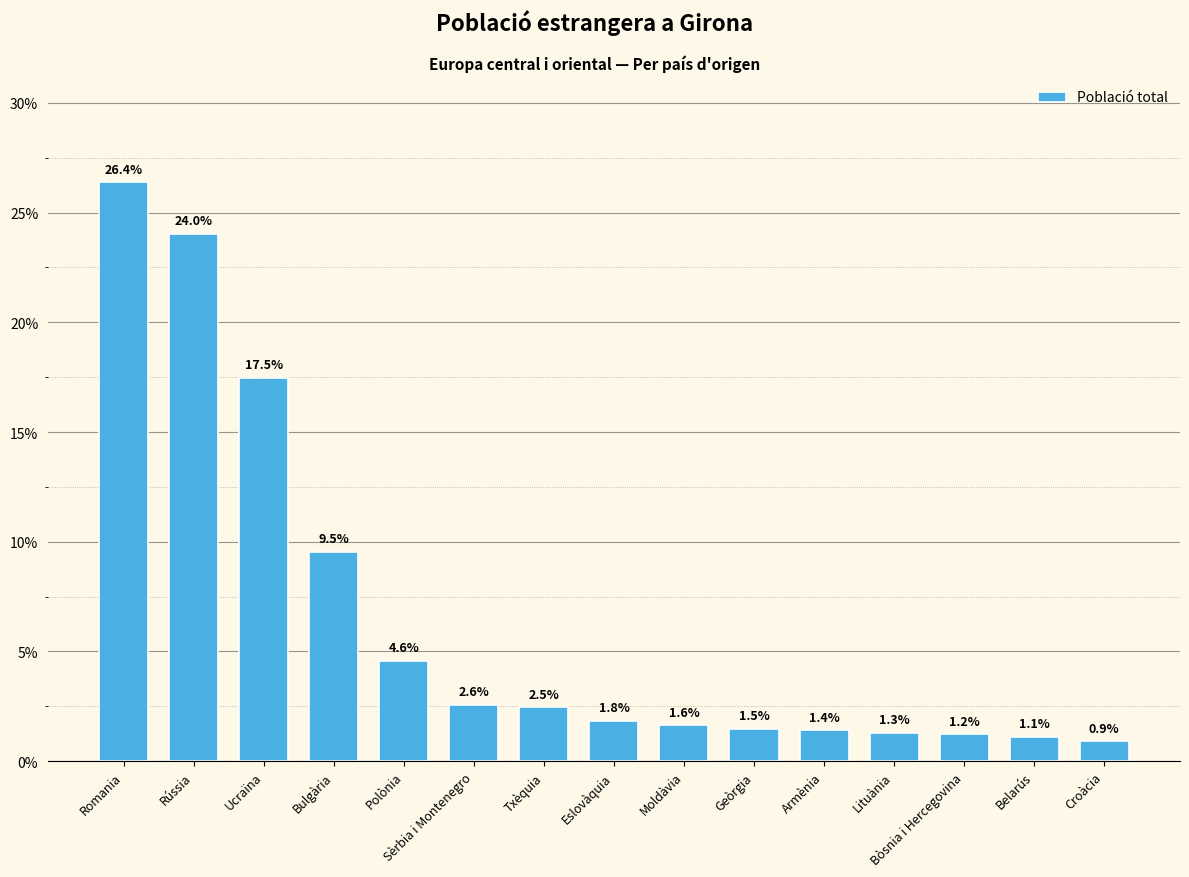

Does the chart contain any negative values?

No